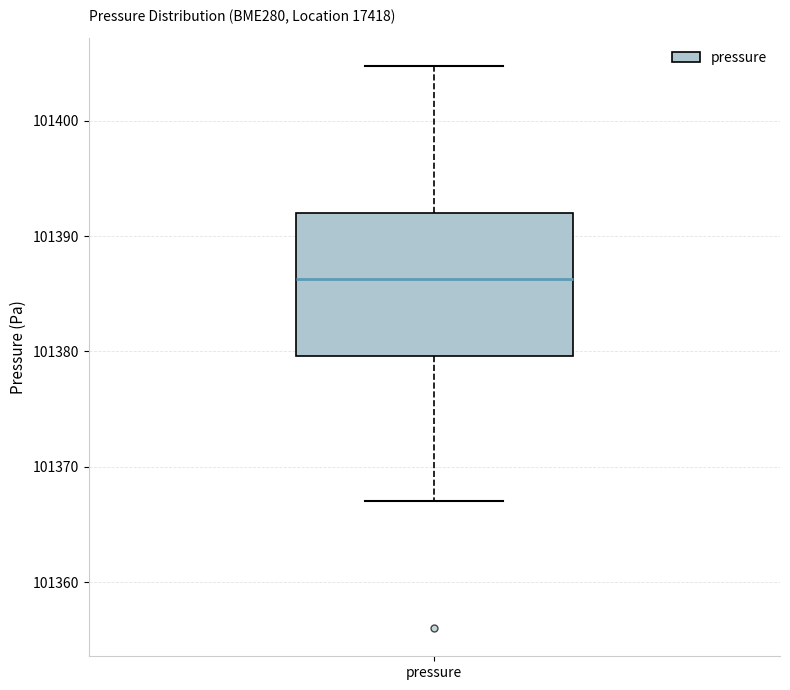

Transcribe this box plot: give where the median line is, the range the box spans, and where the two whiskers end, as read against the y-axis. The values are not printed on the chart, so give them approximately, as read against the axis.

median 101386, box 101380 to 101392, whiskers 101367 to 101405